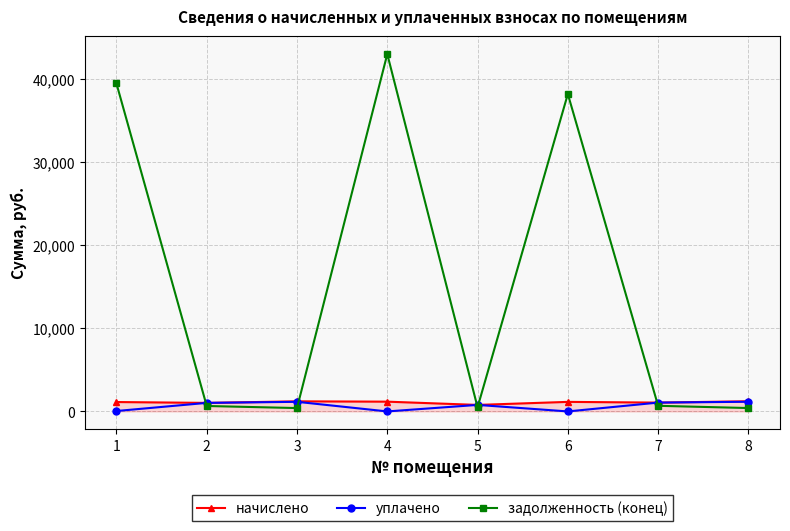

The value of уплачено at 3 is 1158.3. True or false?

True